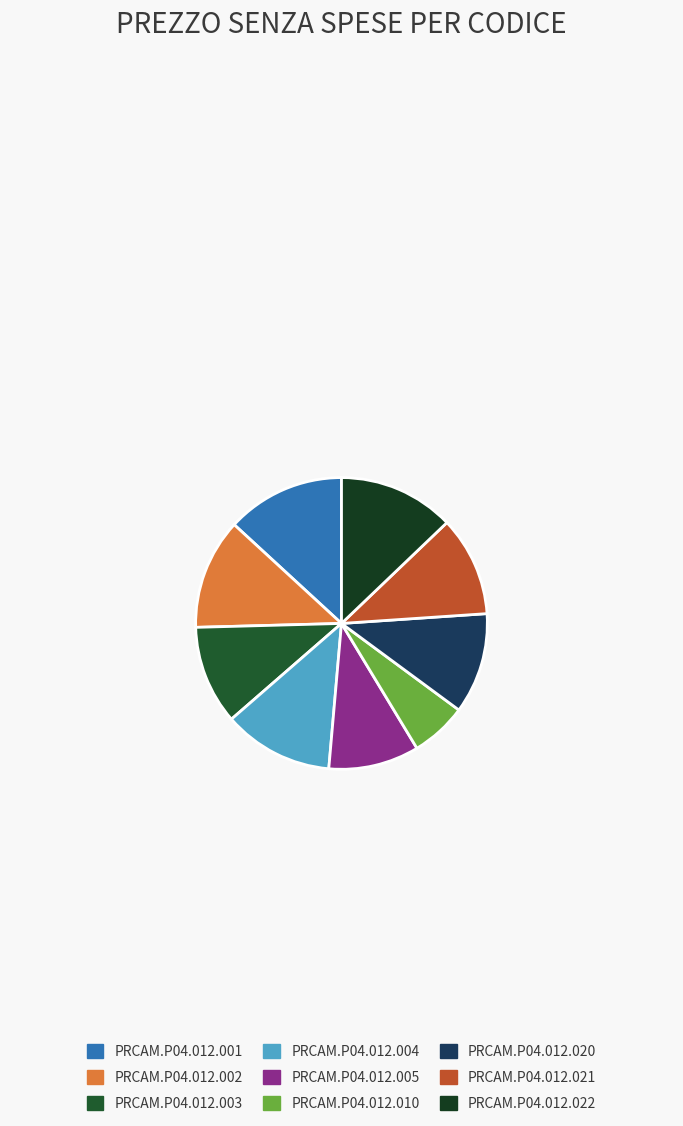

What portion of the pie excludes PRCAM.P04.012.005?

90.0%